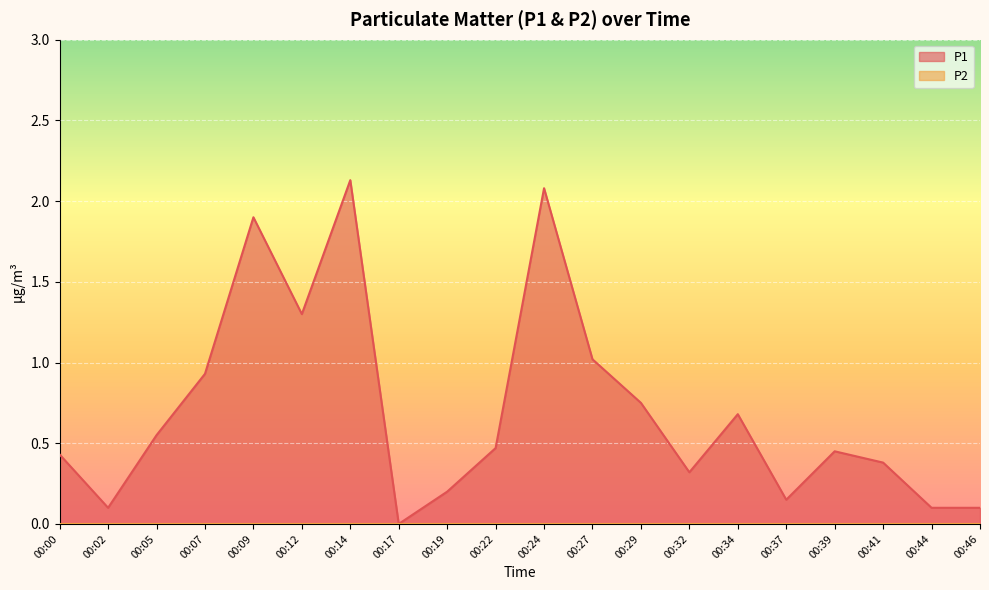

True or false: the data shows 0.8 at 00:05.

False